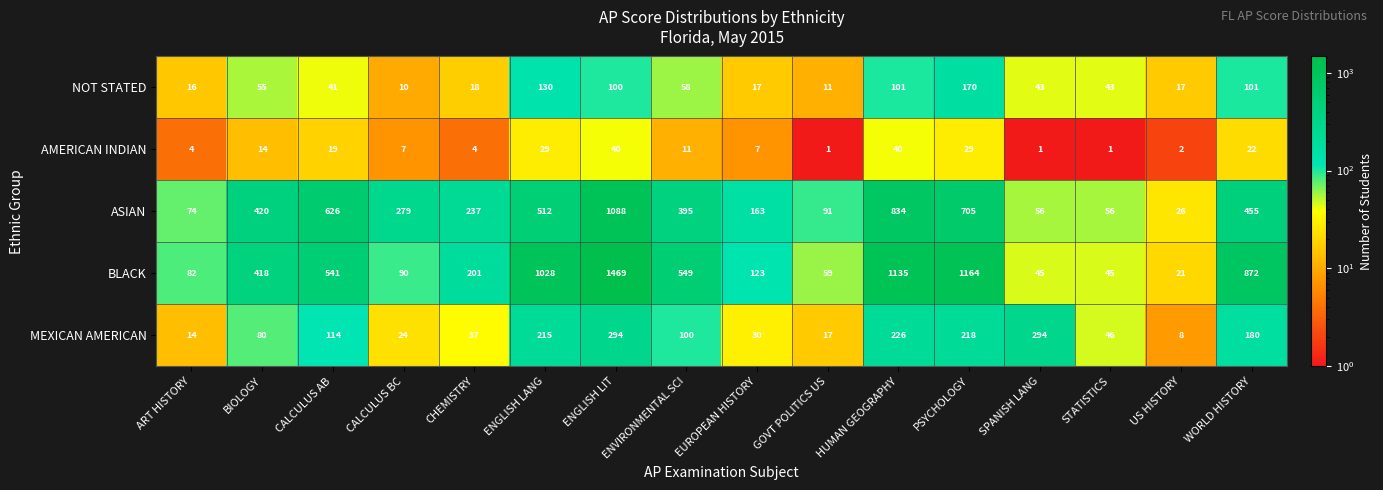

The BLACK series shows 21 at US HISTORY. True or false?

True